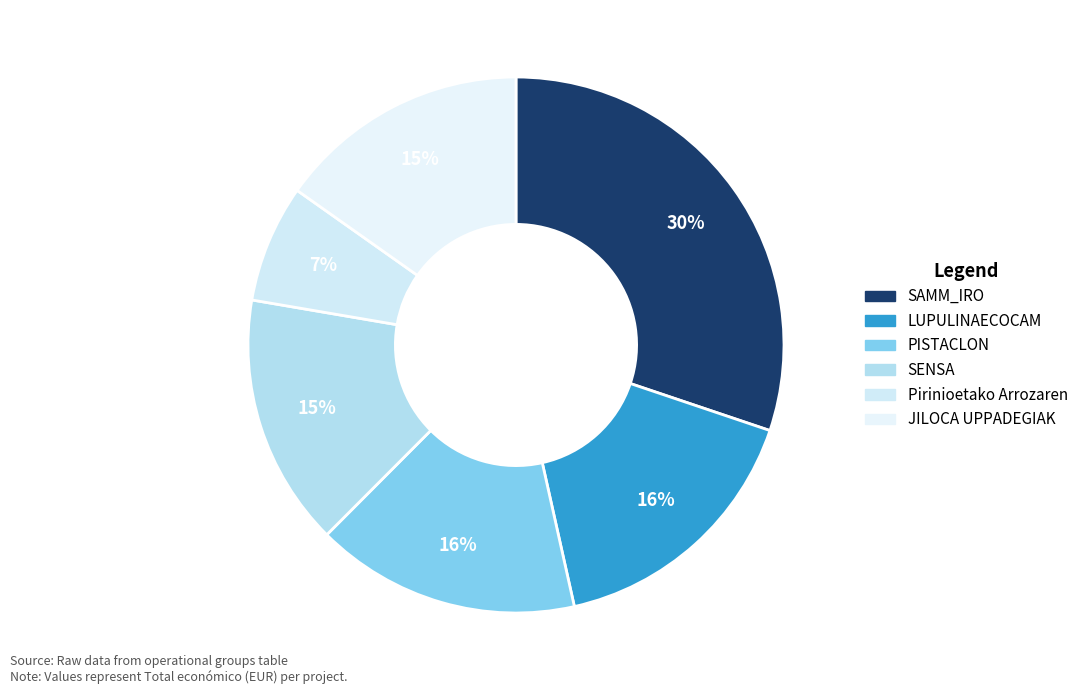

Count the number of slices in the pie.

6